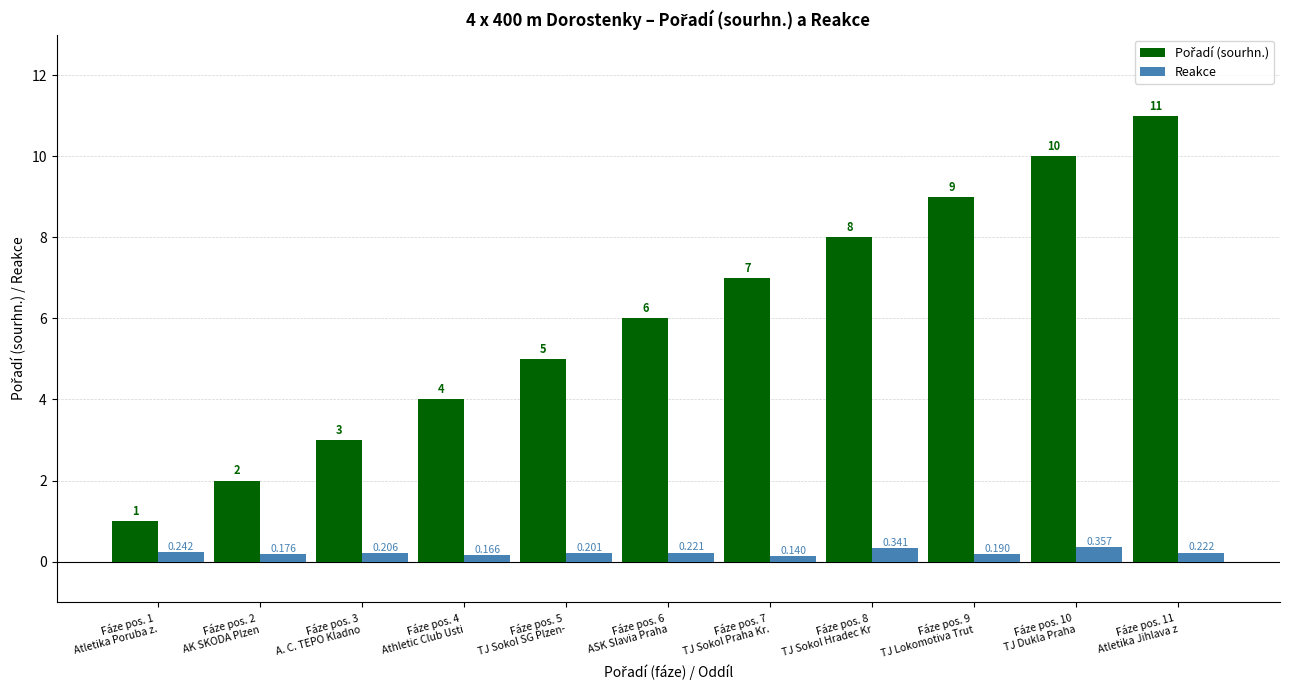

Count the number of data series in this chart.

2